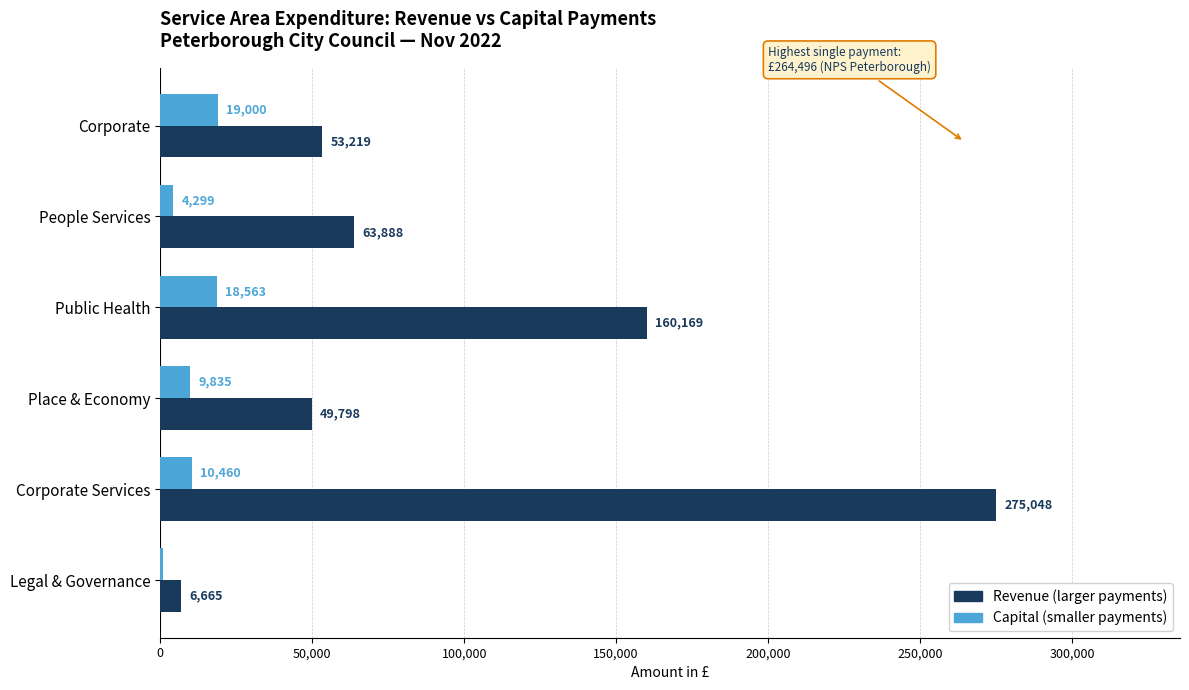

At which category is the sum across all series the highest?

Corporate Services